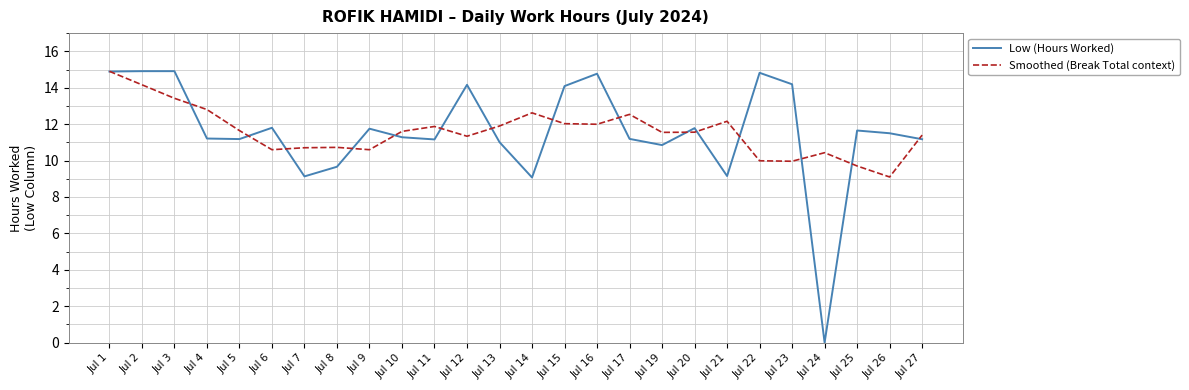

Count the number of categories in the chart.

26